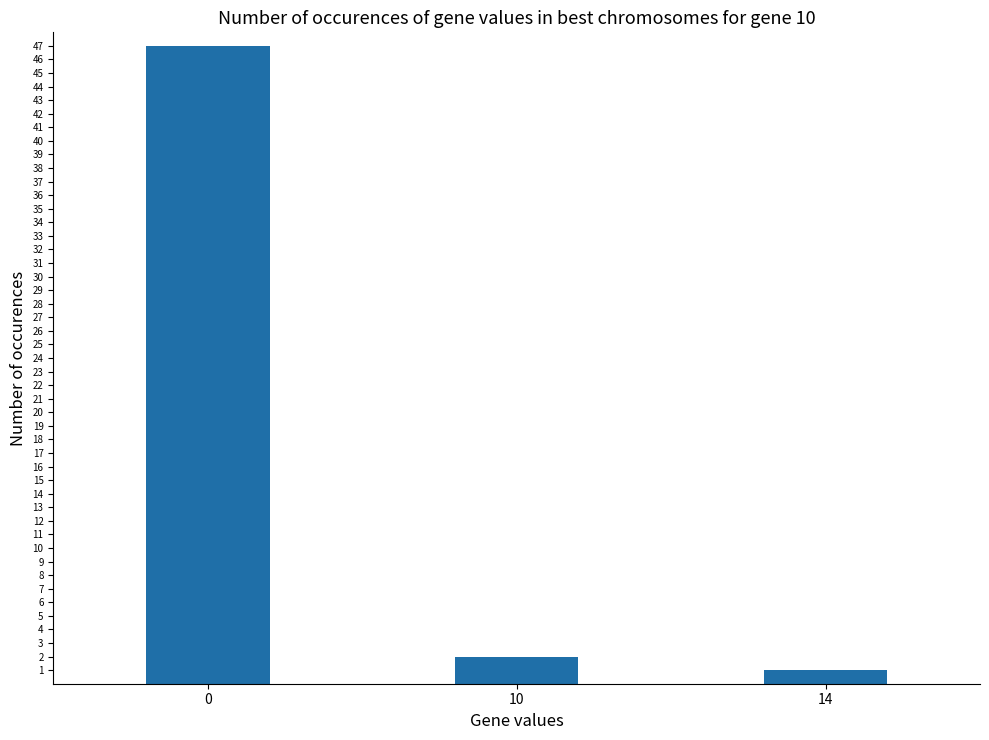

What is the average value?

17